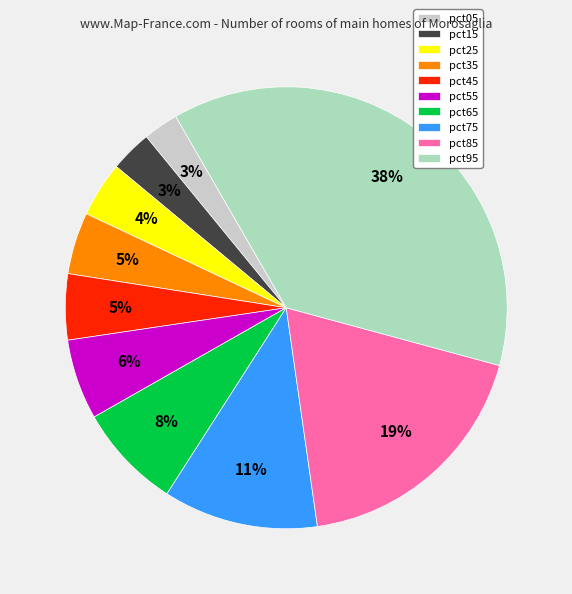

What percentage is the pct15 slice, to the nearest percent?

3%